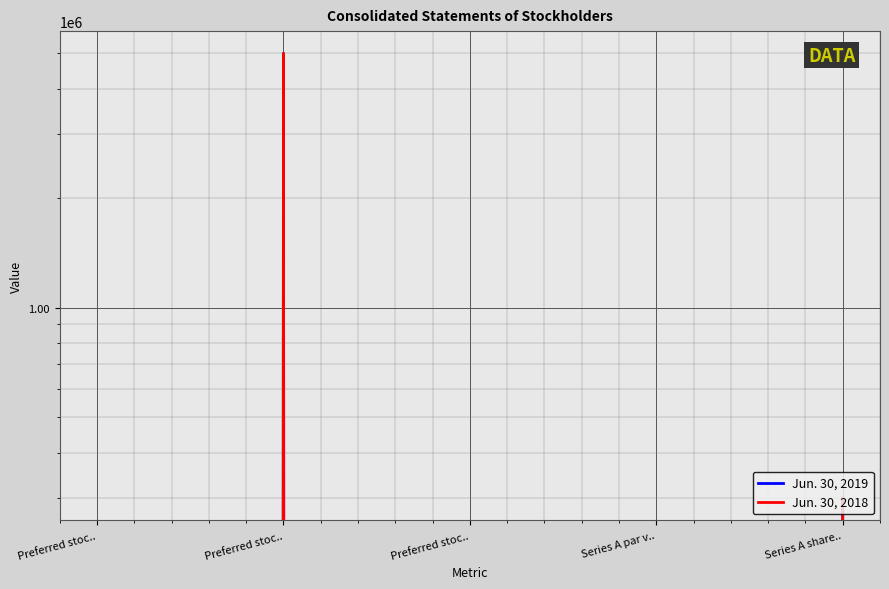

What is the average value of the Jun. 30, 2018 series?

1060000